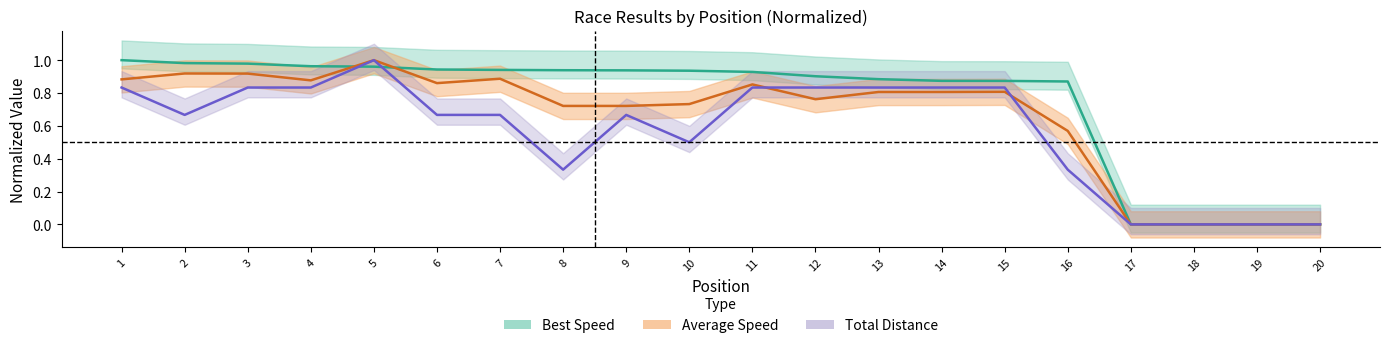

In Total Distance, how many points are higher than both neighbors (excluding endpoints)?

2